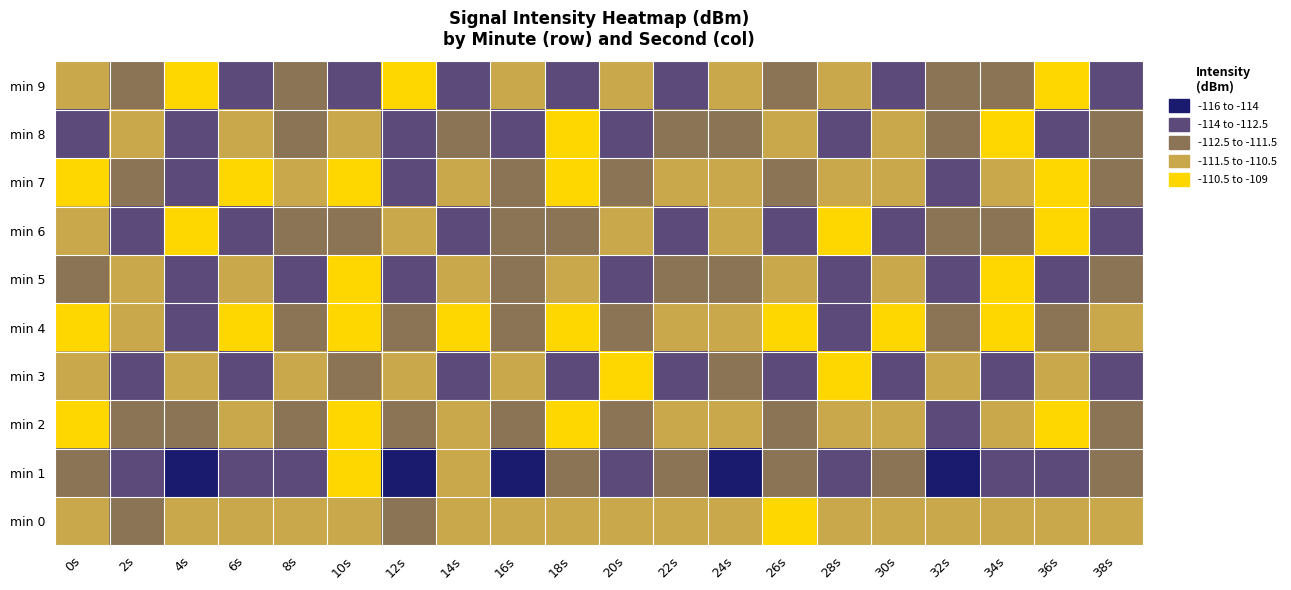

Reading left to right, what are all the values shown in this chart?

min 0: 0s=-111.1	2s=-111.7	4s=-110.8	6s=-111.4	8s=-111.2	10s=-110.8	12s=-111.5	14s=-110.5	16s=-111.4	18s=-110.7	20s=-111.4	22s=-110.9	24s=-111.1	26s=-110.5	28s=-111.2	30s=-110.7	32s=-111.4	34s=-110.9	36s=-111.3	38s=-110.5
min 1: 0s=-112.2	2s=-113.8	4s=-115.0	6s=-112.6	8s=-113.4	10s=-110.3	12s=-114.0	14s=-111.5	16s=-115.5	18s=-112.3	20s=-113.2	22s=-111.6	24s=-114.2	26s=-112.5	28s=-113.8	30s=-111.9	32s=-114.6	34s=-112.8	36s=-113.4	38s=-111.7
min 2: 0s=-110.5	2s=-111.8	4s=-112.3	6s=-110.9	8s=-111.6	10s=-110.2	12s=-112.1	14s=-110.7	16s=-111.9	18s=-110.4	20s=-112.5	22s=-111.1	24s=-110.8	26s=-112.2	28s=-111.4	30s=-110.6	32s=-112.8	34s=-111.5	36s=-110.3	38s=-112.0
min 3: 0s=-111.5	2s=-112.8	4s=-110.6	6s=-113.2	8s=-111.1	10s=-112.4	12s=-110.8	14s=-113.6	16s=-111.3	18s=-112.9	20s=-110.5	22s=-113.1	24s=-111.7	26s=-112.6	28s=-110.4	30s=-113.4	32s=-111.2	34s=-112.7	36s=-110.9	38s=-113.8
min 4: 0s=-109.8	2s=-111.2	4s=-112.7	6s=-110.3	8s=-111.9	10s=-109.6	12s=-112.4	14s=-110.5	16s=-111.7	18s=-109.9	20s=-112.1	22s=-110.8	24s=-111.5	26s=-109.7	28s=-112.6	30s=-110.2	32s=-111.8	34s=-109.5	36s=-112.3	38s=-110.7
min 5: 0s=-112.1	2s=-110.7	4s=-113.4	6s=-111.2	8s=-112.8	10s=-110.5	12s=-113.6	14s=-111.4	16s=-112.5	18s=-110.9	20s=-113.2	22s=-111.8	24s=-112.3	26s=-110.6	28s=-113.5	30s=-111.5	32s=-112.7	34s=-110.4	36s=-113.3	38s=-111.6
min 6: 0s=-111.3	2s=-112.9	4s=-110.4	6s=-113.1	8s=-111.7	10s=-112.5	12s=-110.6	14s=-113.3	16s=-111.9	18s=-112.4	20s=-110.7	22s=-113.5	24s=-111.1	26s=-112.8	28s=-110.3	30s=-113.6	32s=-111.6	34s=-112.2	36s=-110.5	38s=-113.7
min 7: 0s=-110.2	2s=-111.8	4s=-112.6	6s=-110.5	8s=-111.4	10s=-110.3	12s=-112.8	14s=-110.7	16s=-111.6	18s=-110.1	20s=-112.2	22s=-111.0	24s=-110.8	26s=-112.5	28s=-111.3	30s=-110.6	32s=-112.9	34s=-111.2	36s=-110.4	38s=-112.4
min 8: 0s=-112.8	2s=-111.0	4s=-113.6	6s=-111.5	8s=-112.3	10s=-110.8	12s=-113.2	14s=-111.9	16s=-112.6	18s=-110.4	20s=-113.4	22s=-111.7	24s=-112.1	26s=-110.6	28s=-113.8	30s=-111.3	32s=-112.5	34s=-110.5	36s=-113.1	38s=-111.8
min 9: 0s=-110.9	2s=-112.5	4s=-110.3	6s=-113.0	8s=-111.6	10s=-112.7	12s=-110.4	14s=-113.3	16s=-111.1	18s=-112.8	20s=-110.6	22s=-113.2	24s=-111.4	26s=-112.4	28s=-110.8	30s=-113.5	32s=-111.7	34s=-112.3	36s=-110.5	38s=-113.6